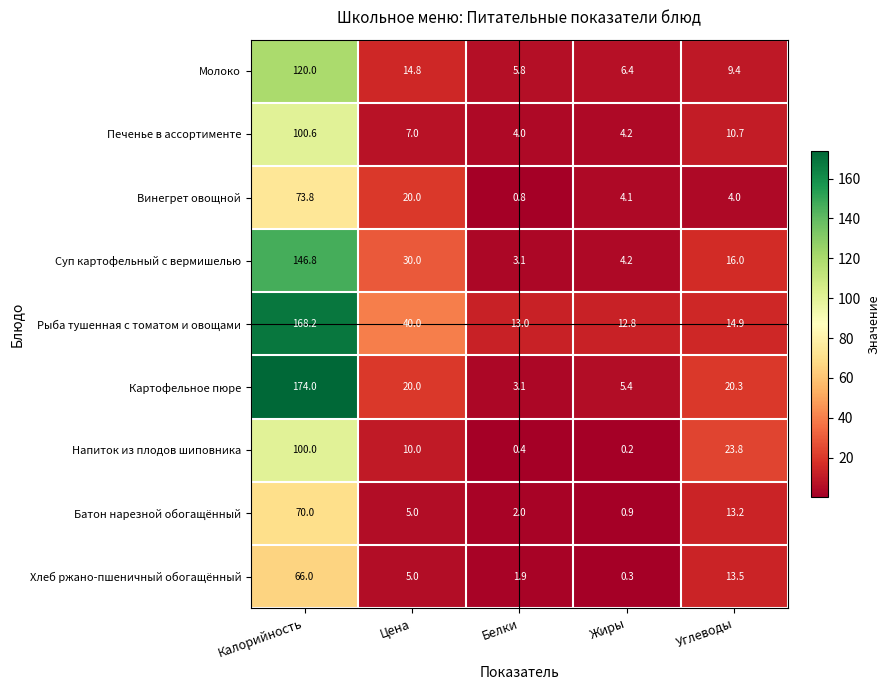

The Картофельное пюре series shows 174.0 at Калорийность. True or false?

True